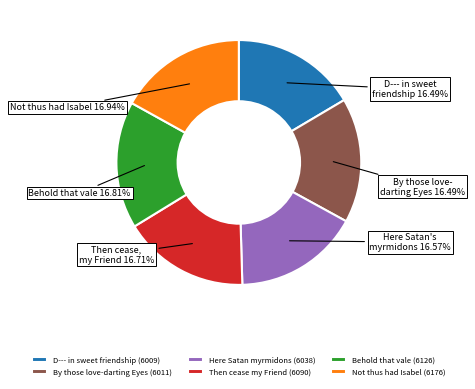

To the nearest percent, what portion does Then cease my Friend represent?

17%